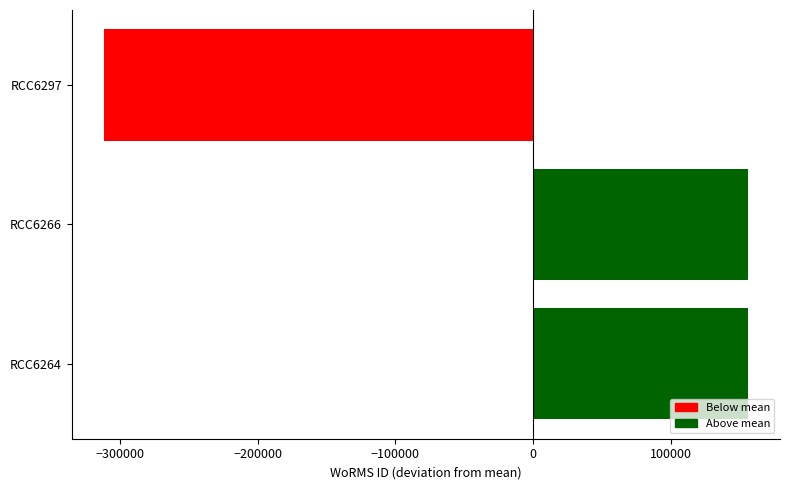

Reading bottom to top, transcribe all the data shown in this chart.

155888.7	155888.7	-311777.3